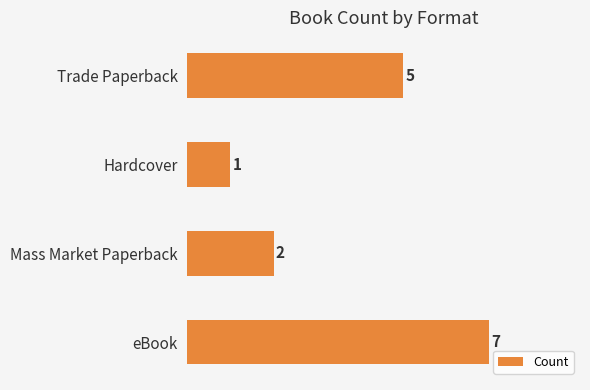

What is the maximum value shown in the chart?

7